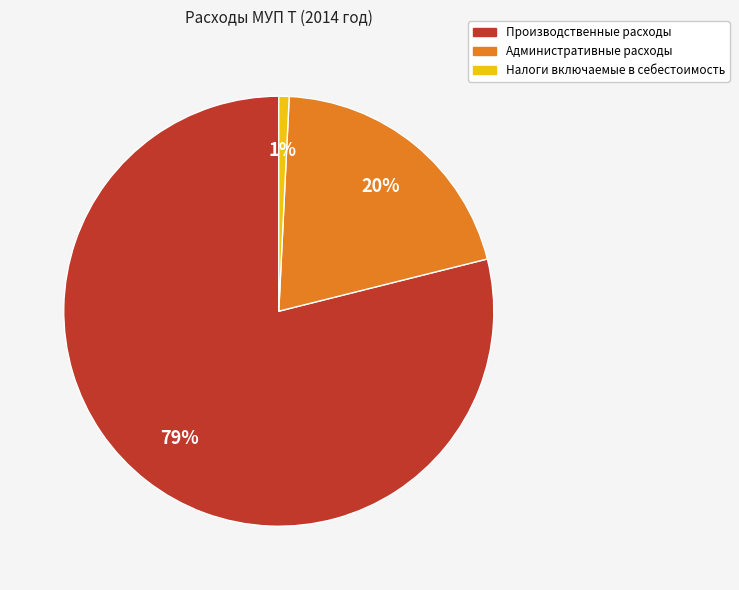

Does Административные расходы account for over 50% of the chart?

No